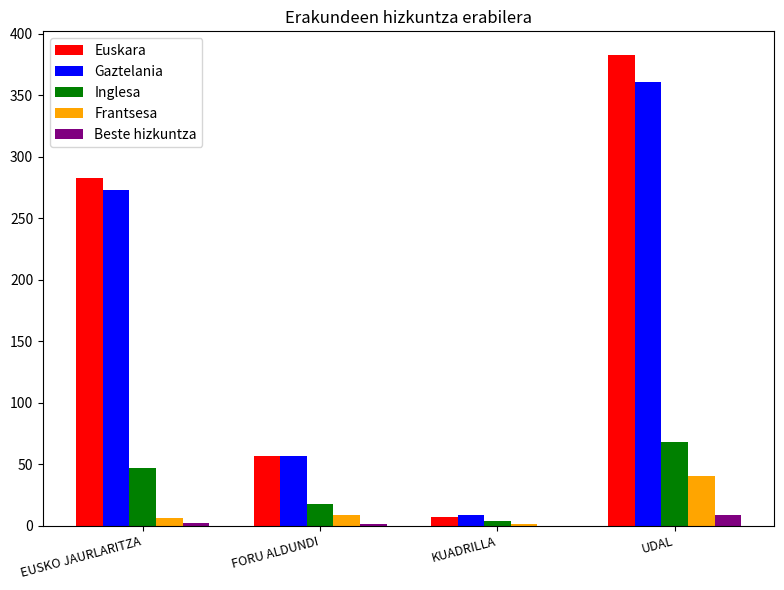

At which label is Inglesa closest to 36?

EUSKO JAURLARITZA